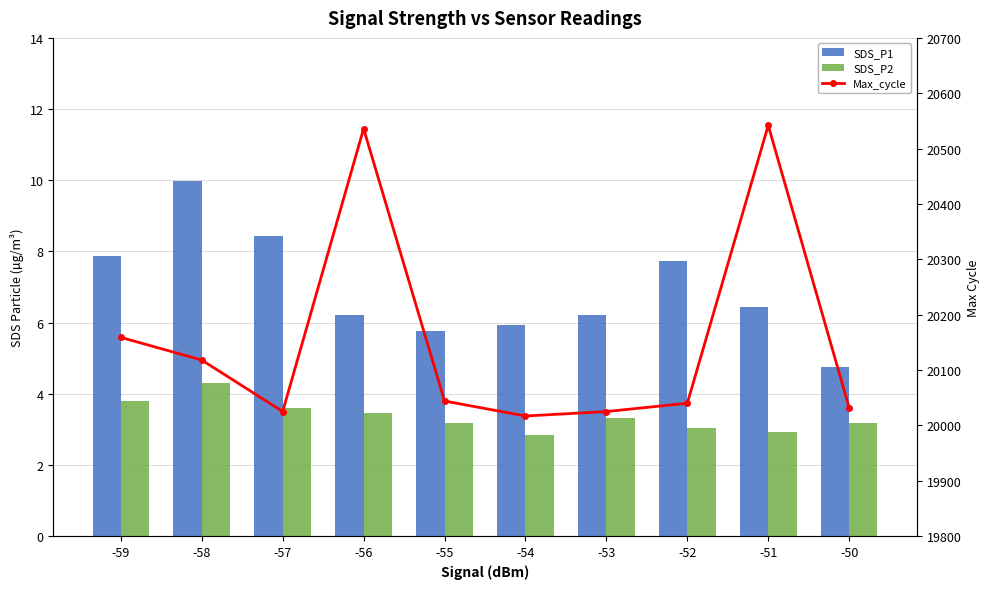

What is the smallest value displayed?

2.9